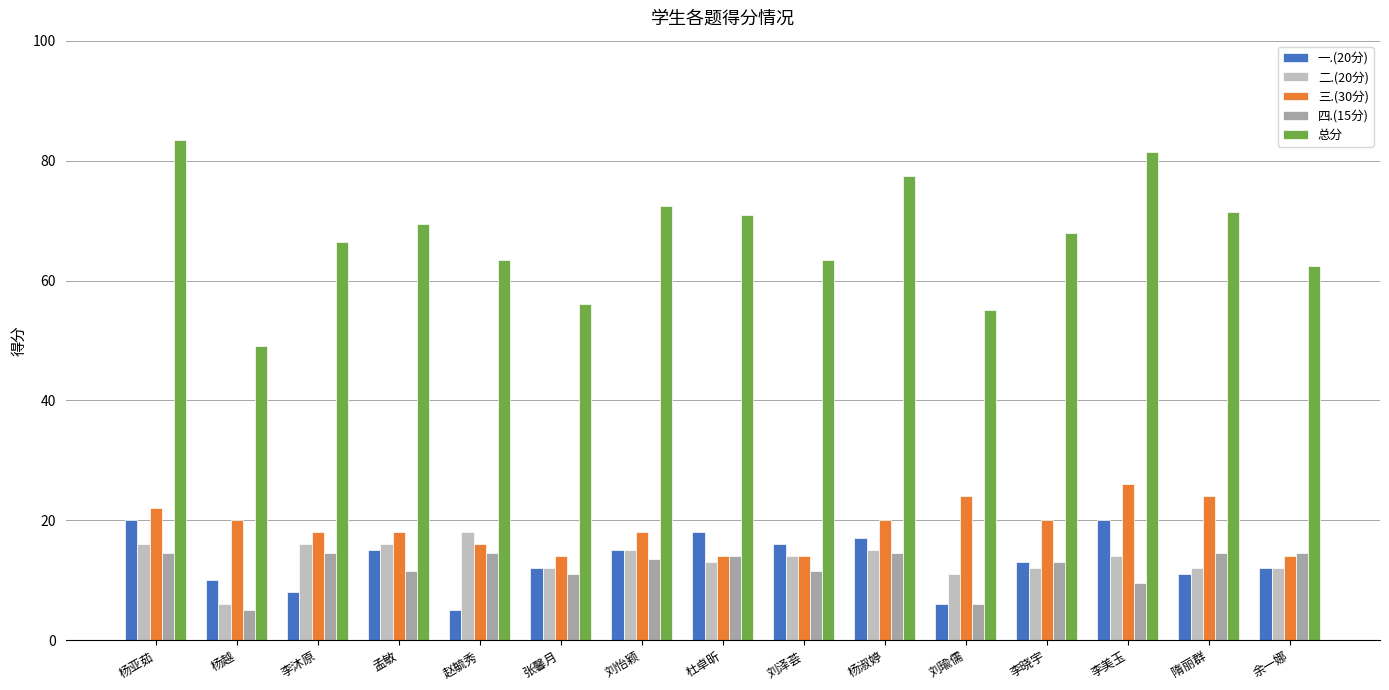

Is it true that 三.(30分) equals 14.0 at 杜卓昕?

True